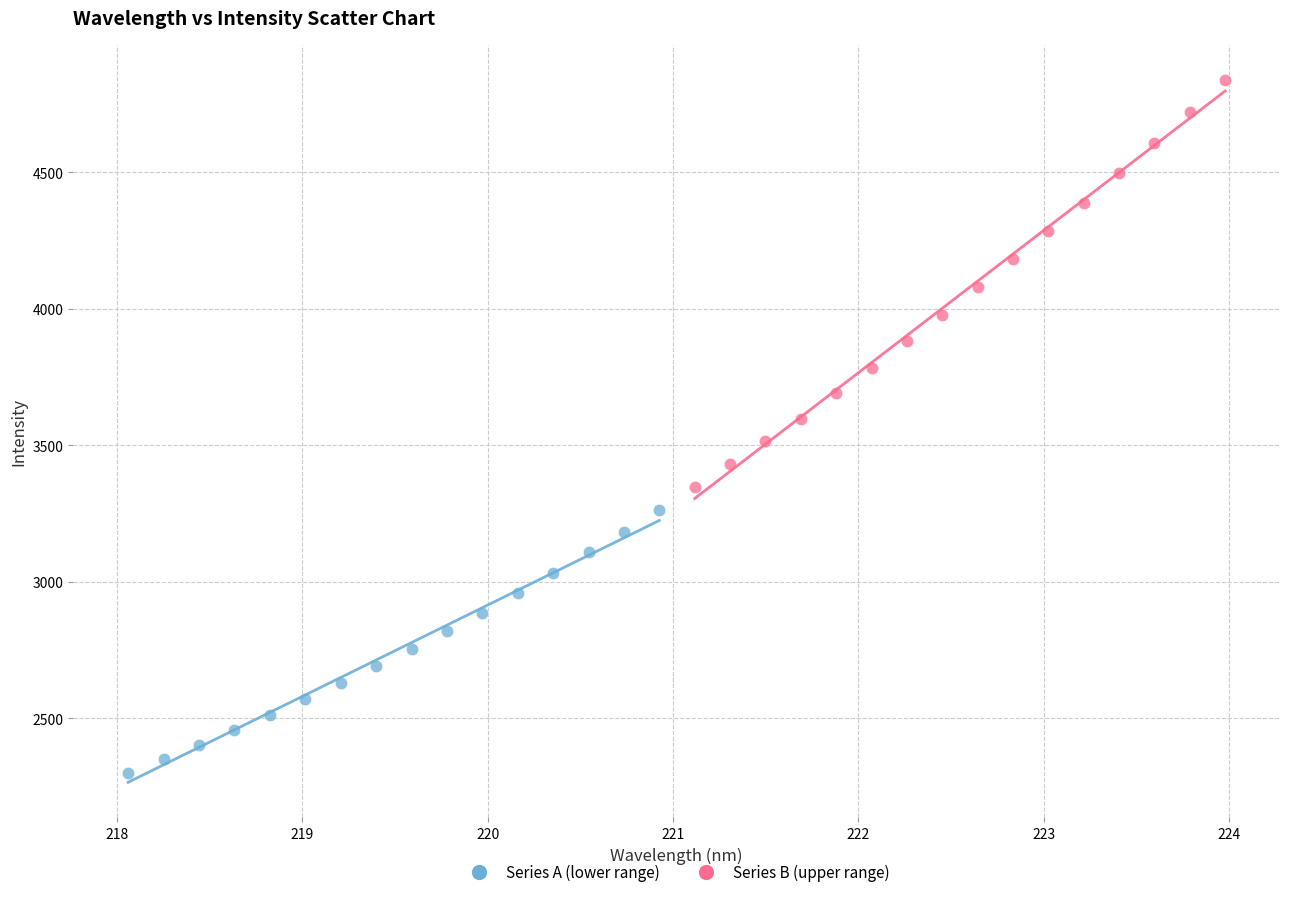

What are all the series names shown in the legend?

Series A (lower range), Series B (upper range)